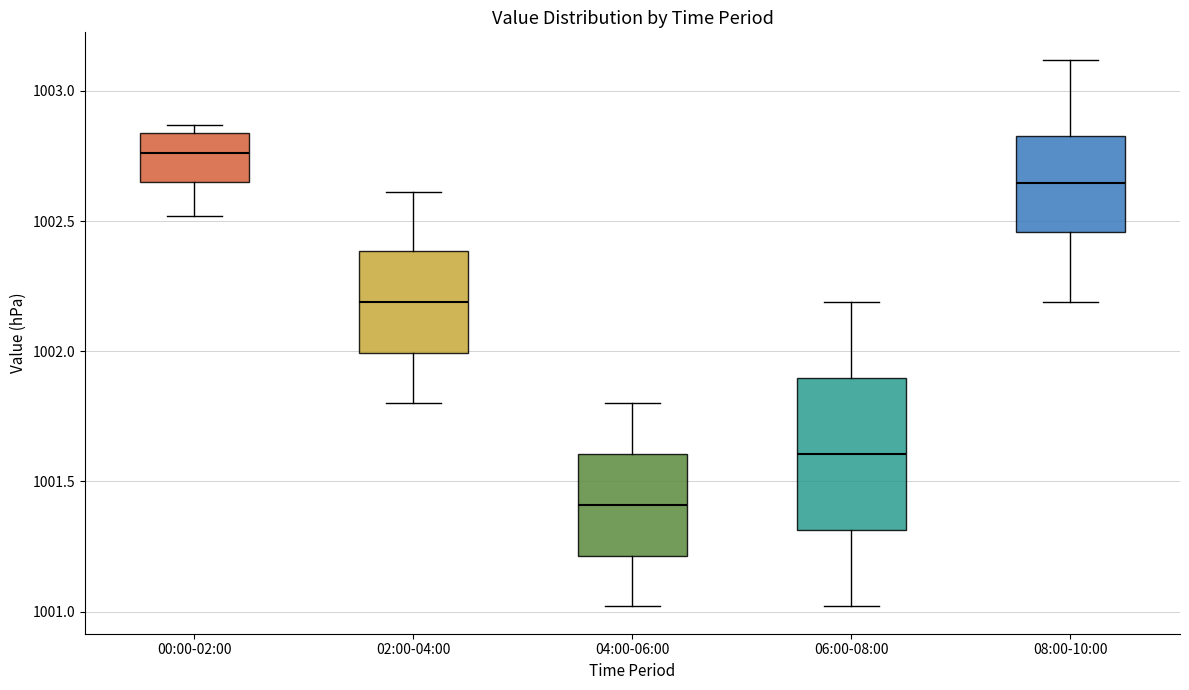

Reading left to right, transcribe this box plot: for each box, give where its median line is, the range the box spans, and where its two whiskers end, as read against the y-axis. The values are not printed on the chart, so give them approximately, as read against the axis.

00:00-02:00: median 1002.75, box 1002.65 to 1002.85, whiskers 1002.50 to 1002.85 (just above the box's upper edge)
02:00-04:00: median 1002.20, box 1002.00 to 1002.40, whiskers 1001.80 to 1002.60
04:00-06:00: median 1001.40, box 1001.20 to 1001.60, whiskers 1001.00 to 1001.80
06:00-08:00: median 1001.60, box 1001.30 to 1001.90, whiskers 1001.00 to 1002.20
08:00-10:00: median 1002.65, box 1002.45 to 1002.85, whiskers 1002.20 to 1003.10